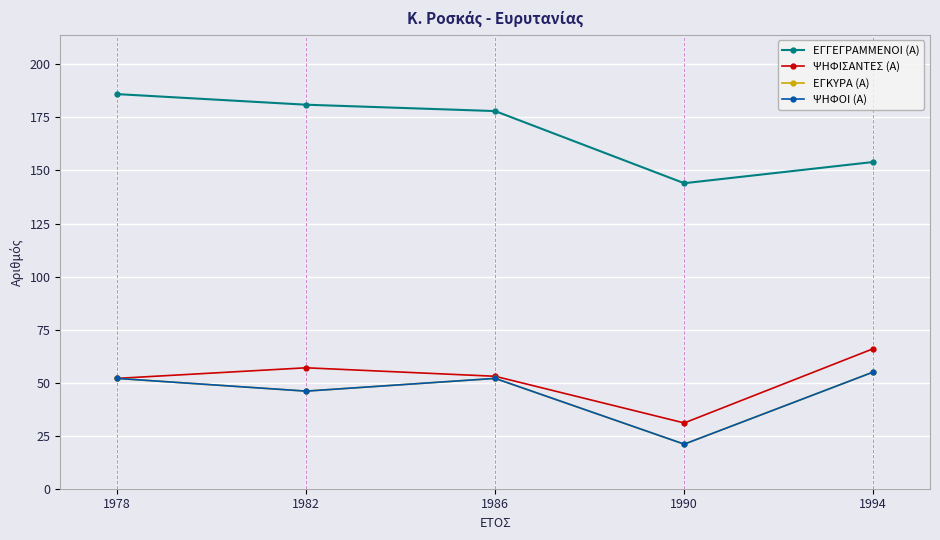

Does the chart have visible grid lines?

Yes